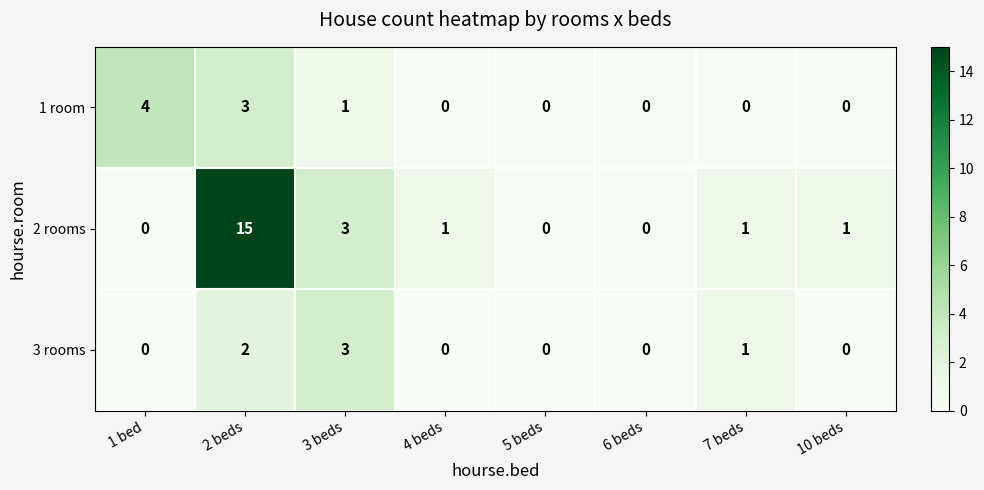

Reading right to left, transcribe all the data shown in this chart.

1 room: 0	0	0	0	0	1	3	4
2 rooms: 1	1	0	0	1	3	15	0
3 rooms: 0	1	0	0	0	3	2	0